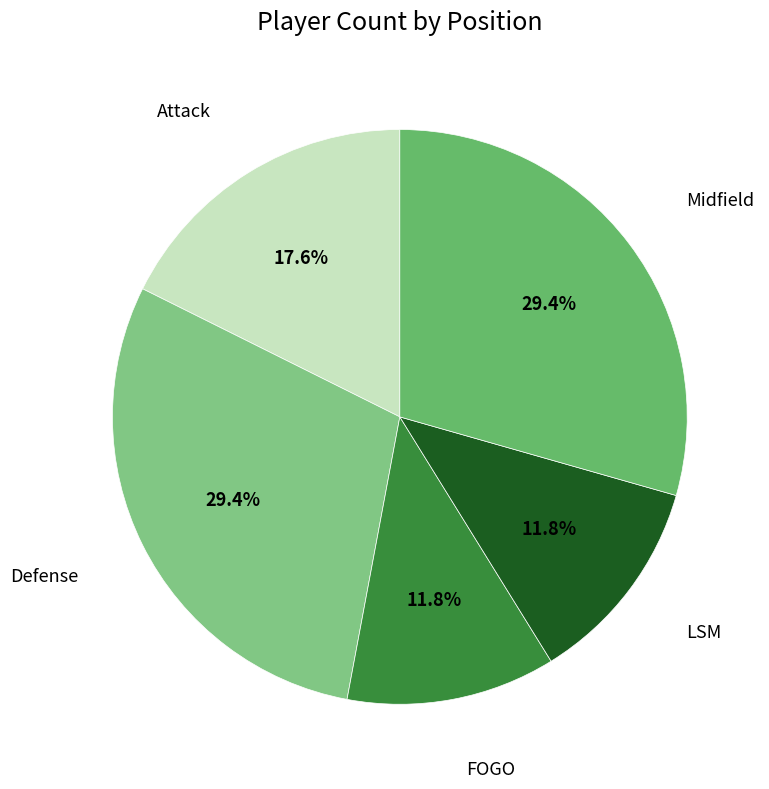

How many segments does this pie chart have?

5